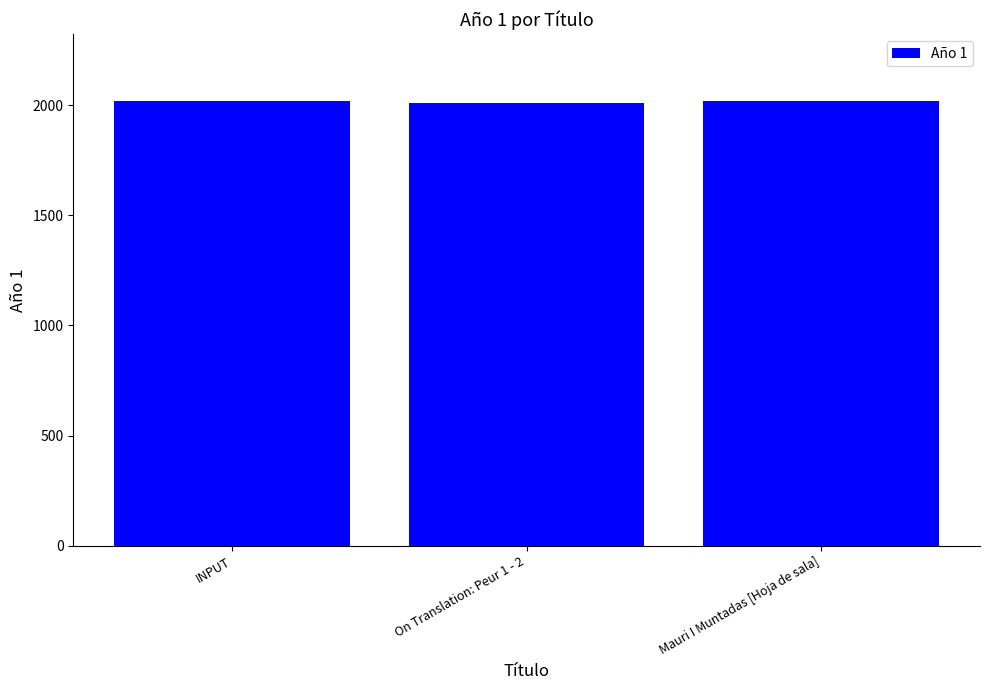

What is the label of the 1st bar from the left?

INPUT